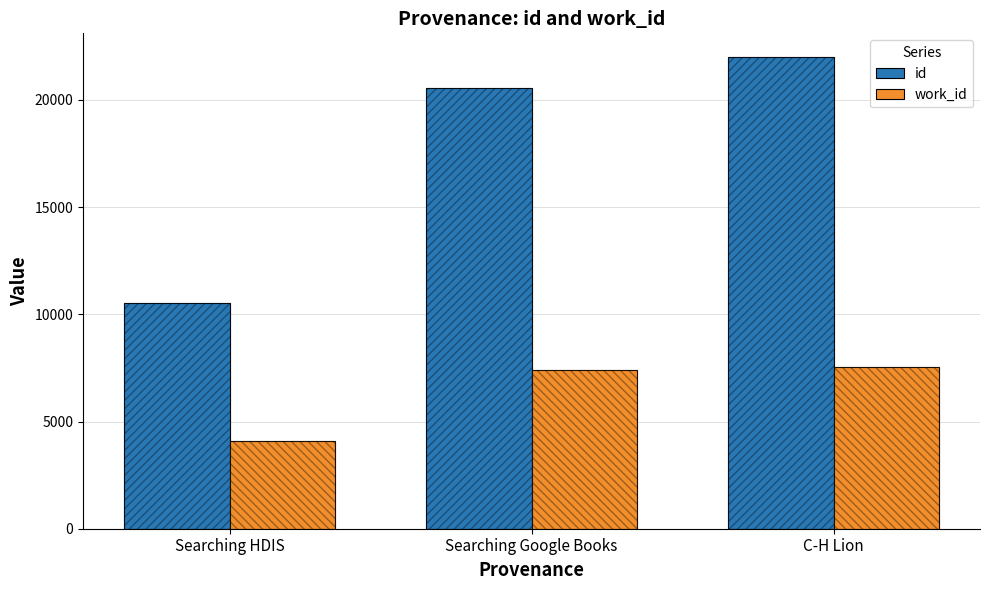

Rank the series by their maximum value, from lowest to highest.

work_id, id